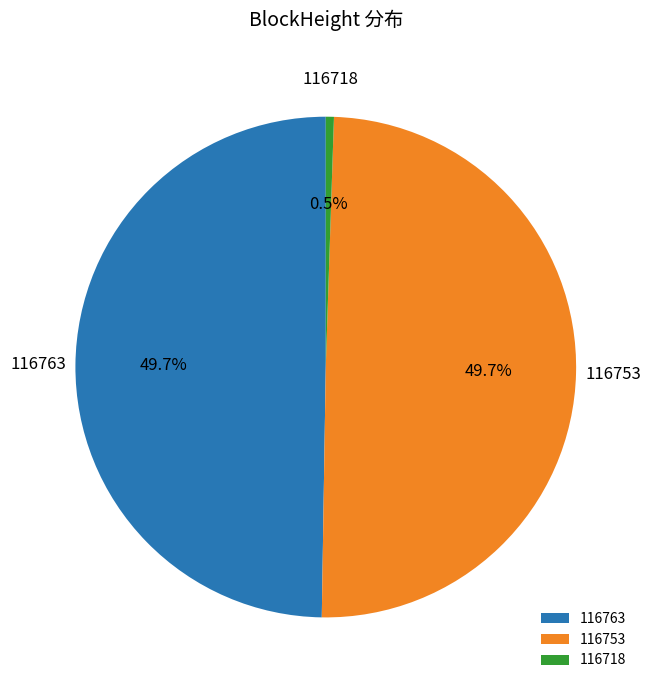

True or false: 116753 accounts for 50% of the total.

True